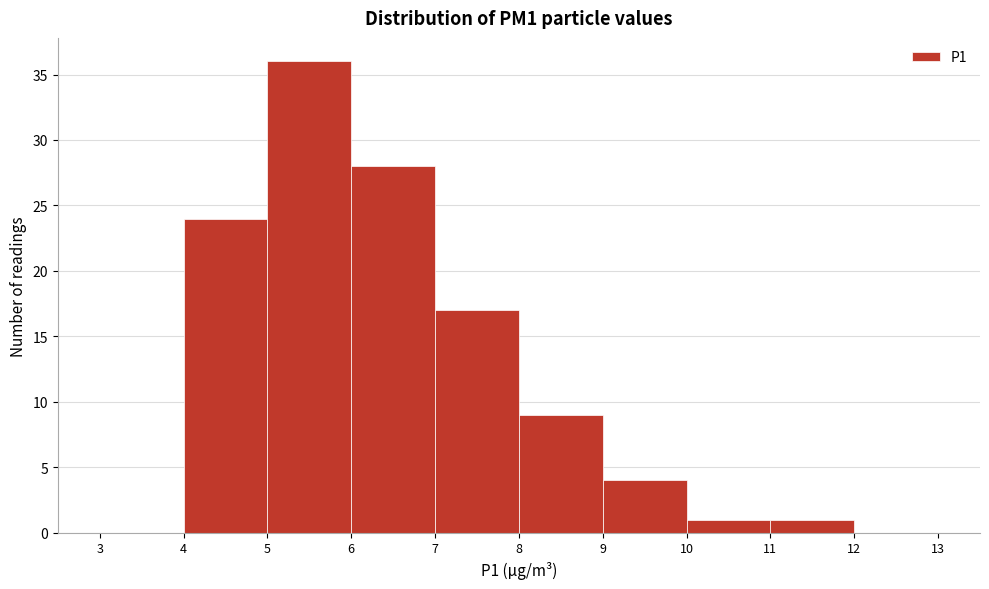

How tall is the bar that spans 11 to 12 on the x-axis? The values are not printed on the chart, so give them approximately, as read against the axis.

1